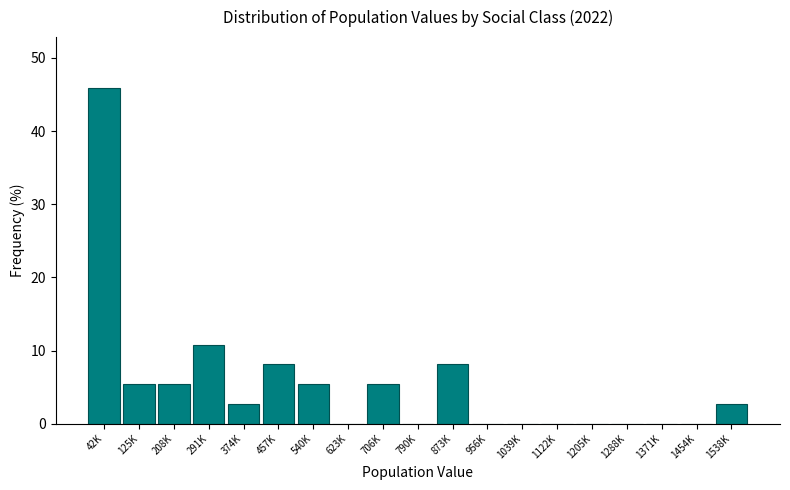

Reading left to right, extract all data points from this chart.

42K=45.9	125K=5.4	208K=5.4	291K=10.8	374K=2.7	457K=8.1	540K=5.4	623K=0.0	706K=5.4	790K=0.0	873K=8.1	956K=0.0	1039K=0.0	1122K=0.0	1205K=0.0	1288K=0.0	1371K=0.0	1454K=0.0	1538K=2.7